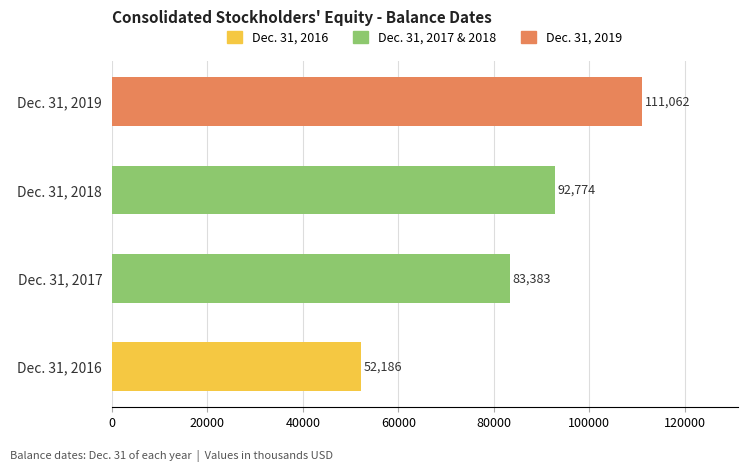

What is the sum of all values?

339405